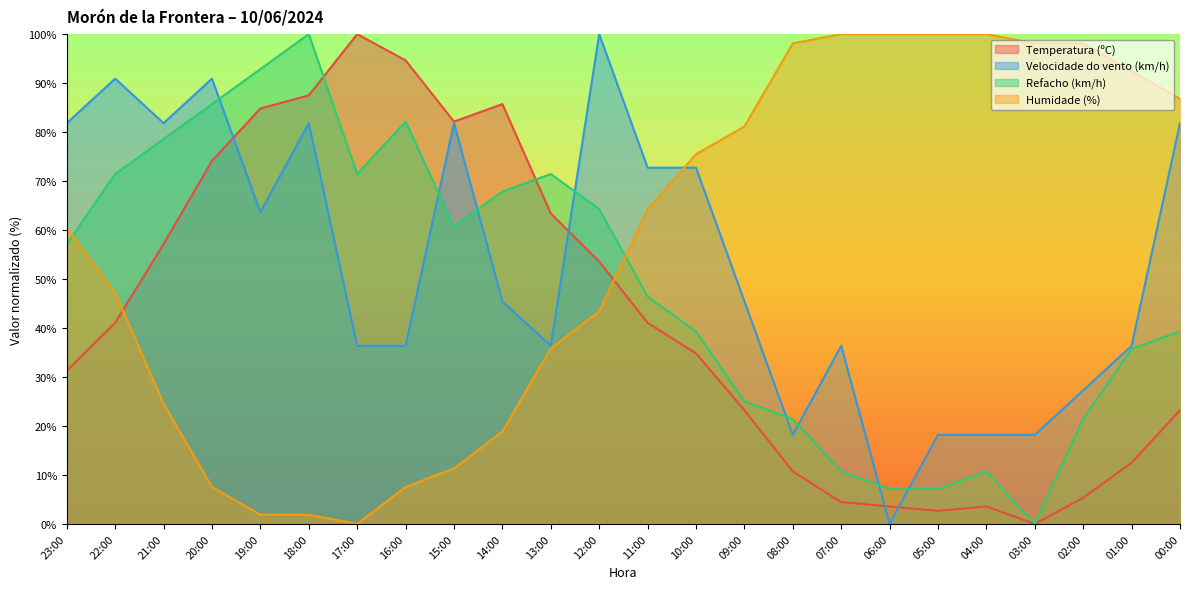

Where is Humidade (%) nearest to the value 50?

22:00